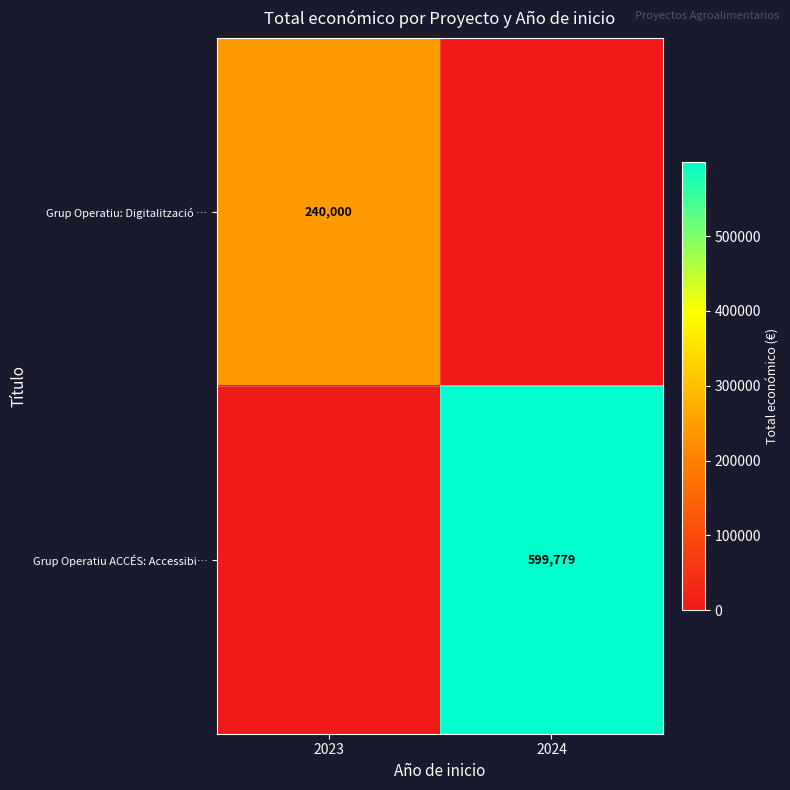

True or false: Grup Operatiu: Digitalització … has a value of 107367 at 2023.

False